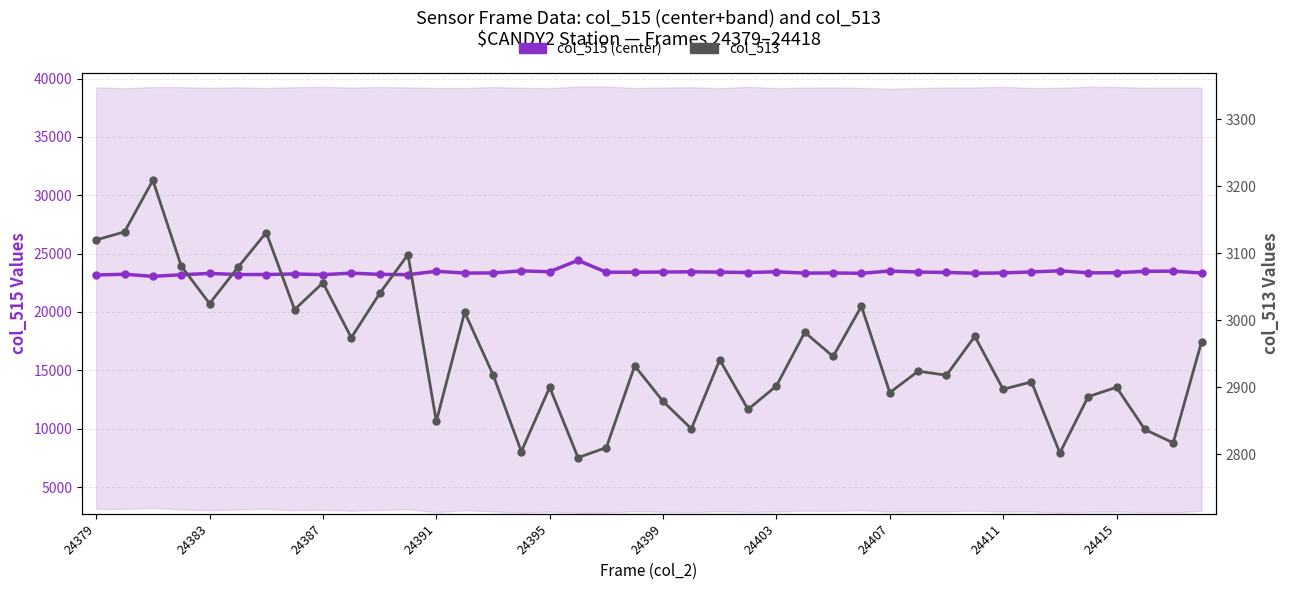

Which series changed the most between 24379 and 24403?

col_515 (center)